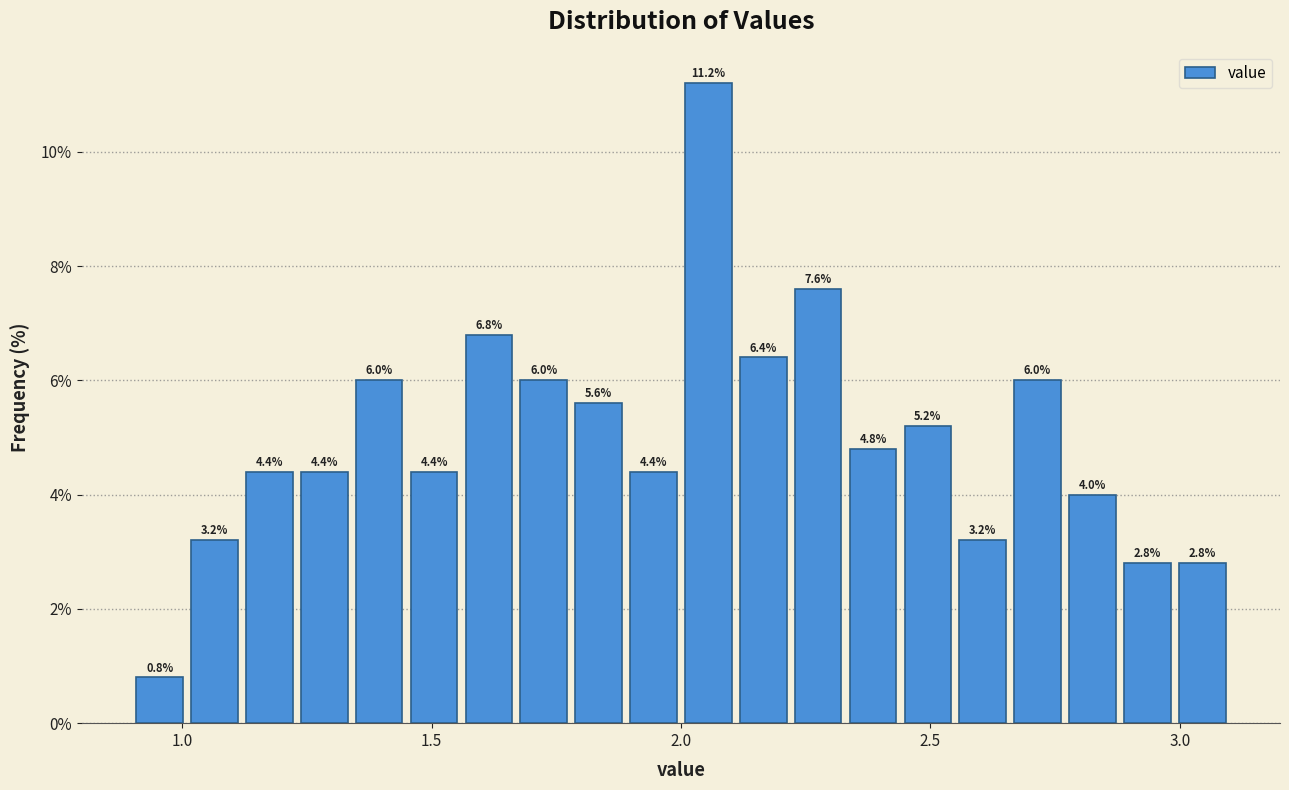

Read against the x-axis, roughly where is the centre of the tallest bar?

2.05